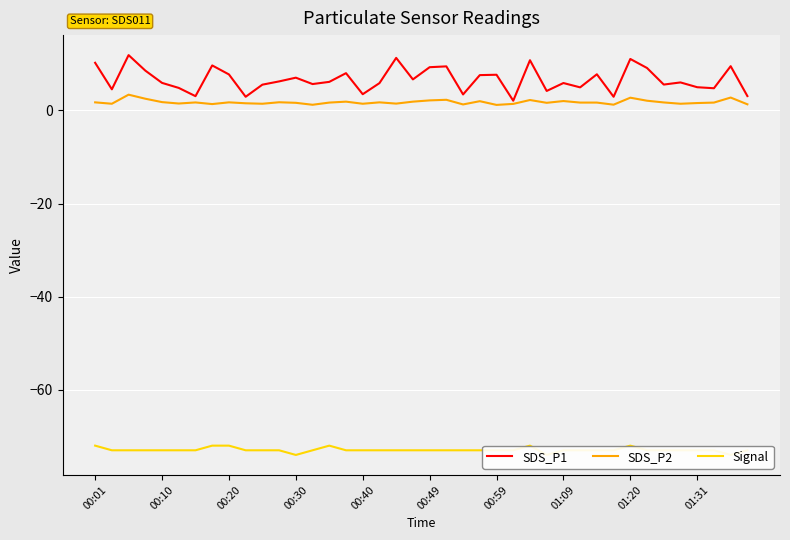

The SDS_P2 series shows 1.8 at 00:10. True or false?

True